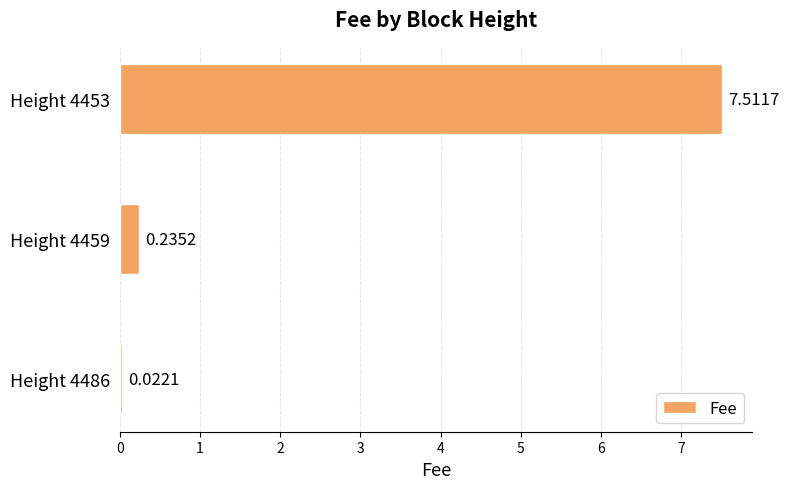

What is the change in value from Height 4459 to Height 4453?

+7.3